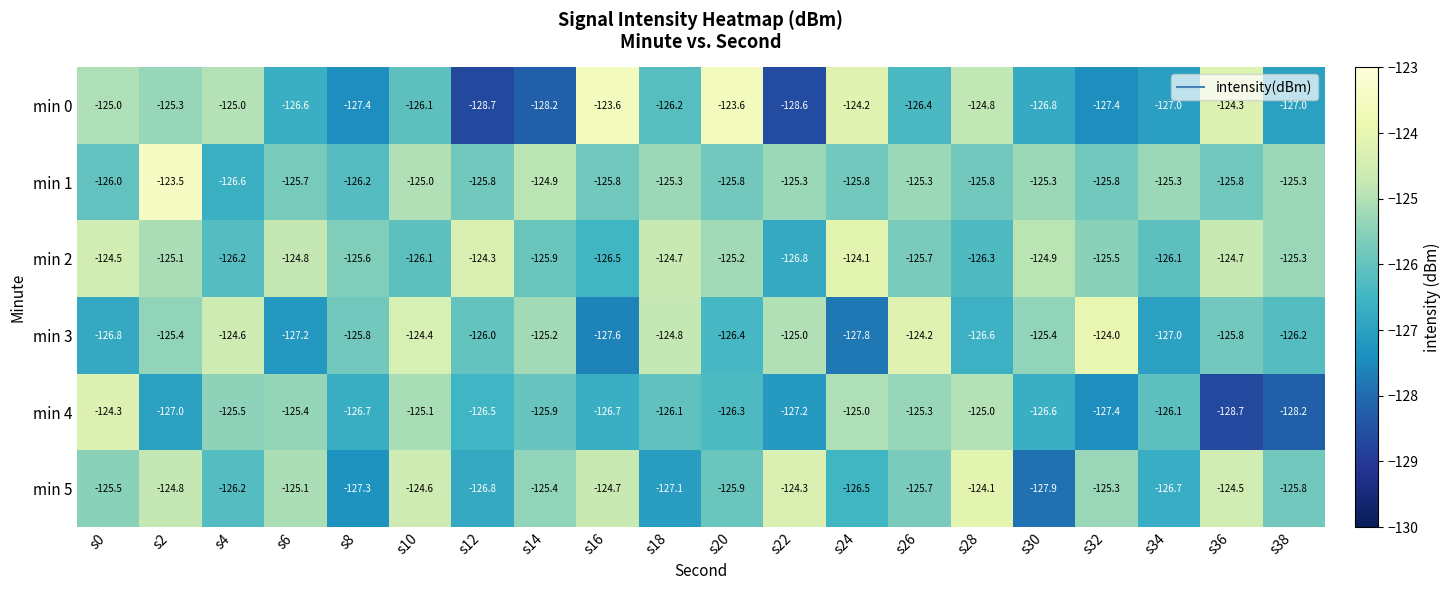

At which category is the sum across all series the highest?

s2